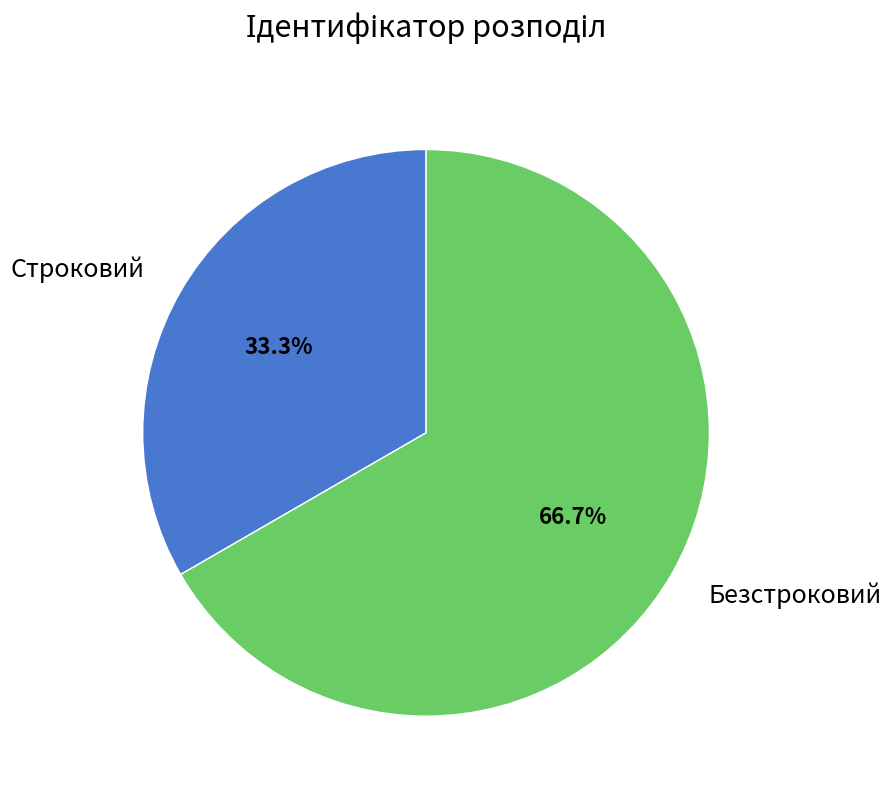

Which has a higher value, Строковий or Безстроковий?

Безстроковий